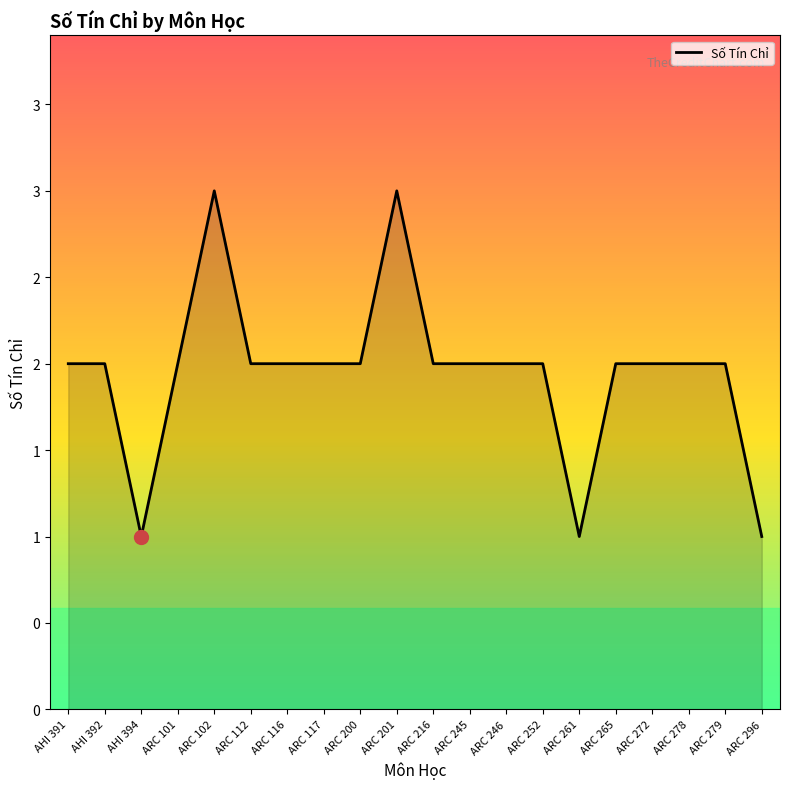

Reading left to right, transcribe all the data shown in this chart.

2	2	1	2	3	2	2	2	2	3	2	2	2	2	1	2	2	2	2	1